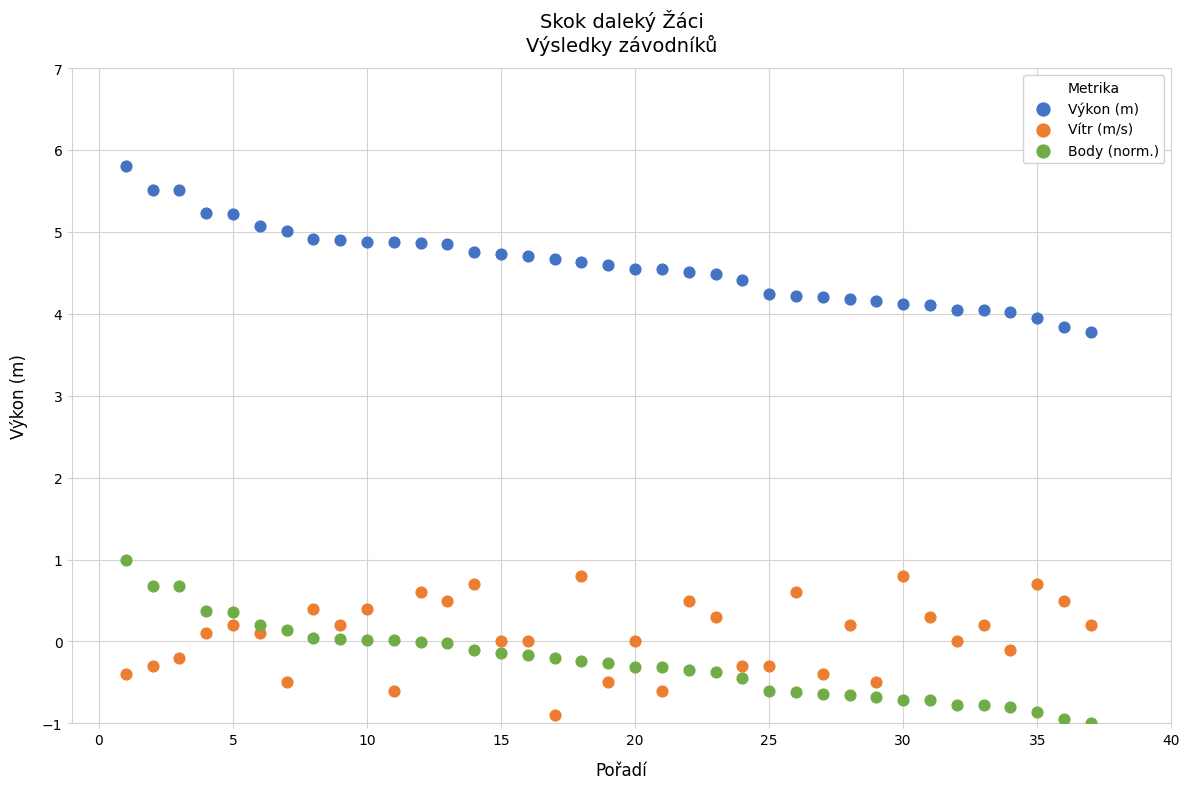

Across all data points, what is the range of X values (max minus min)?

36.0